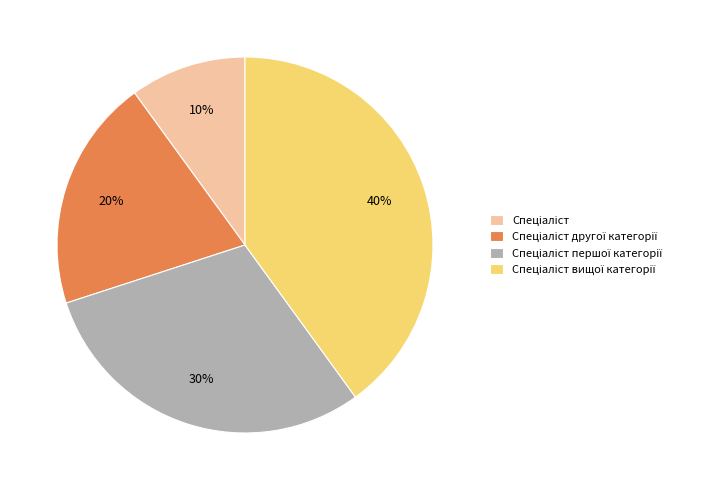

Is there any slice that represents more than half of the pie?

No